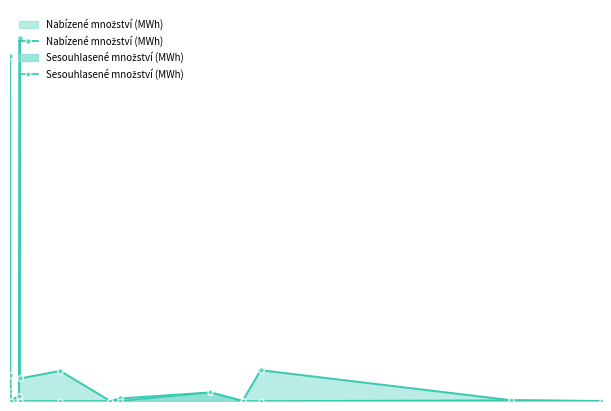

How many distinct data groups are displayed?

2